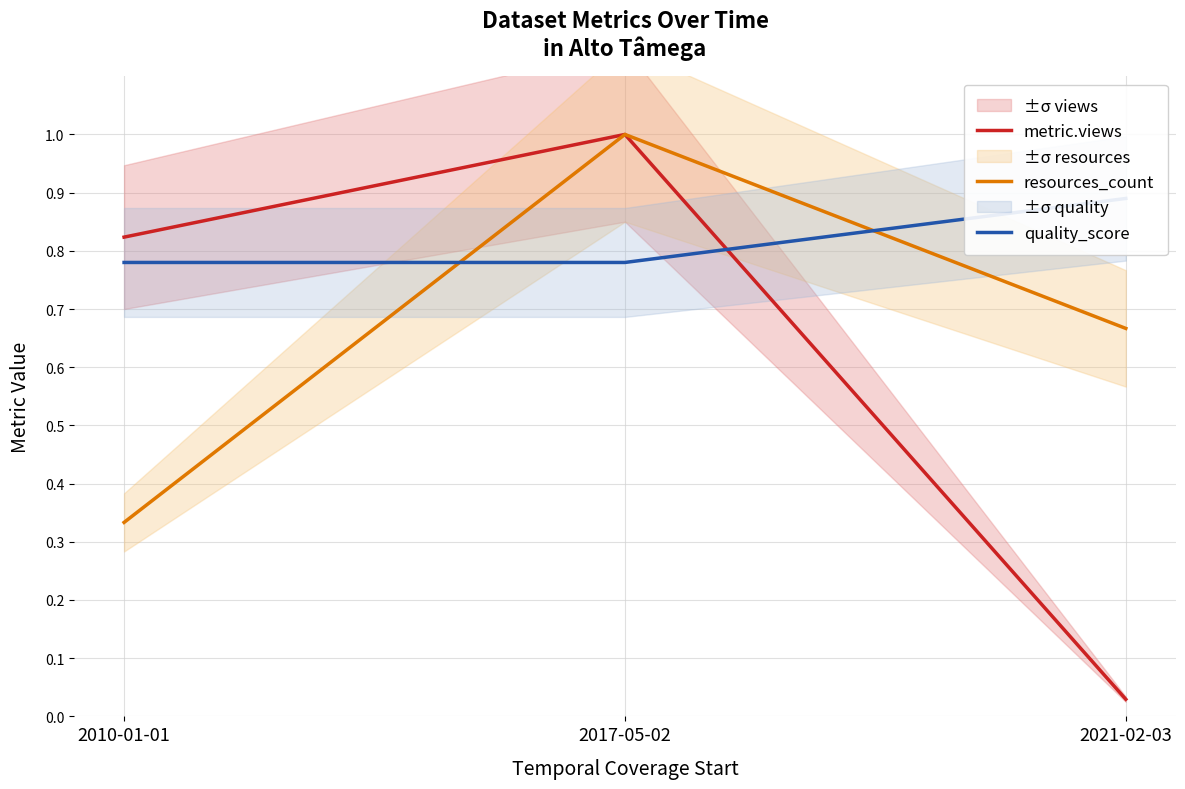

Count the resources_count values in the range 0 to 1.

3